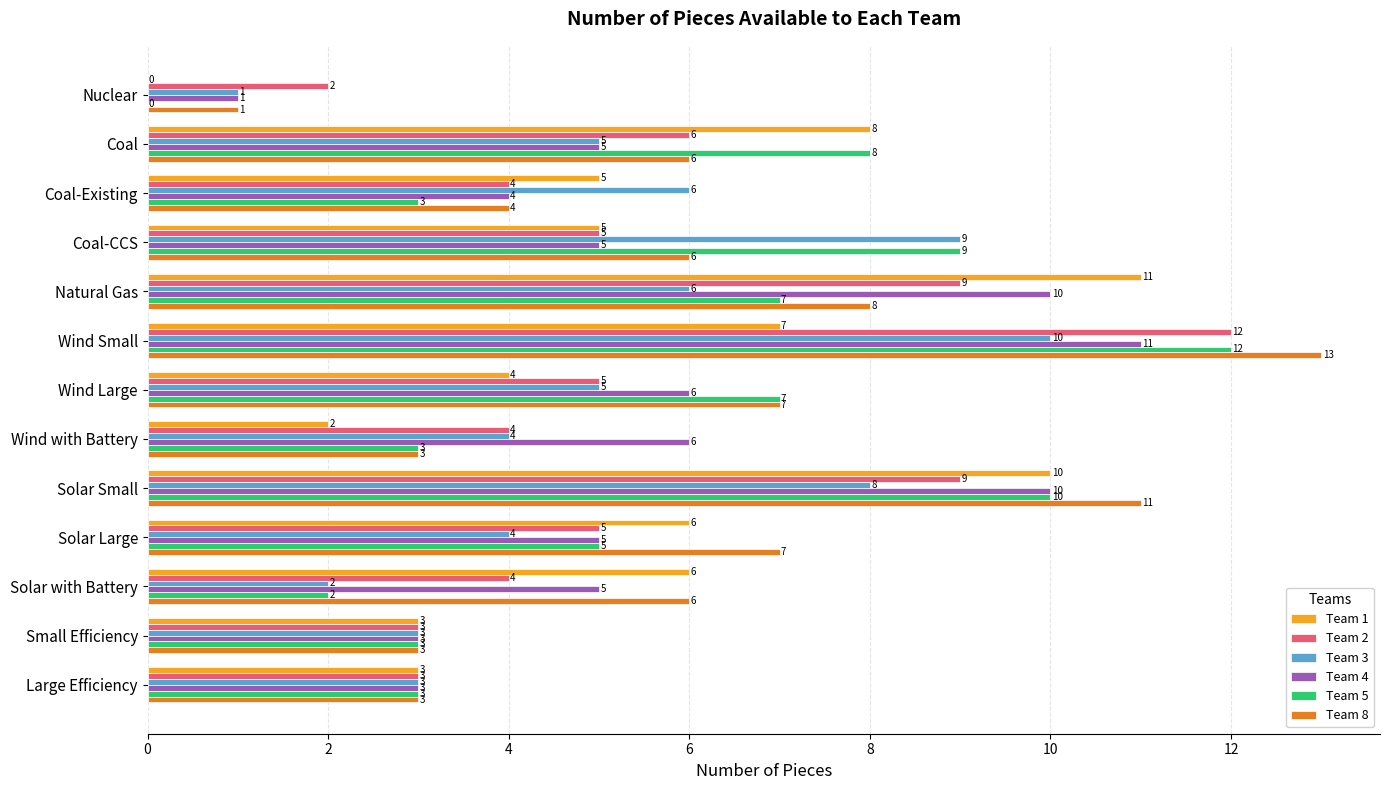

At which category is the sum across all series the highest?

Wind Small